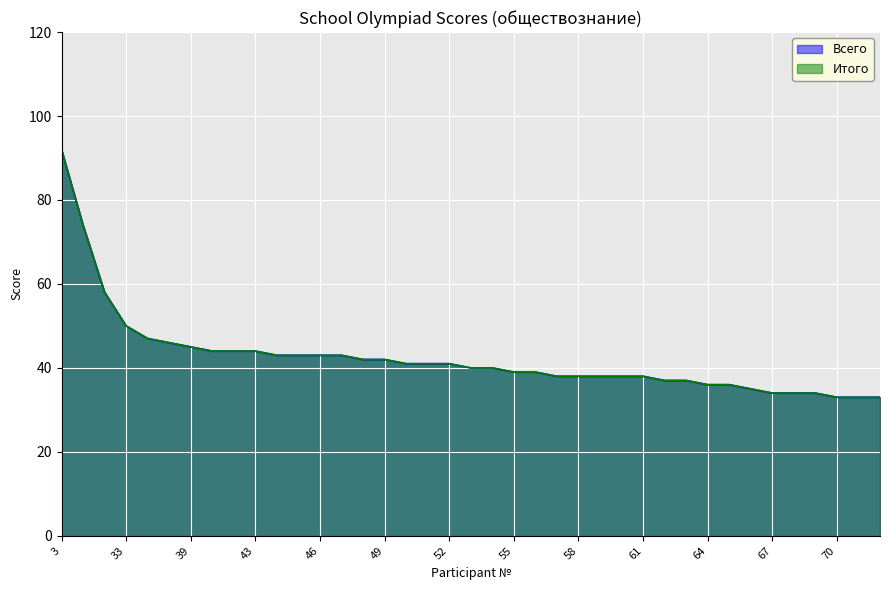

Is it true that Итого equals 23 at 64?

False